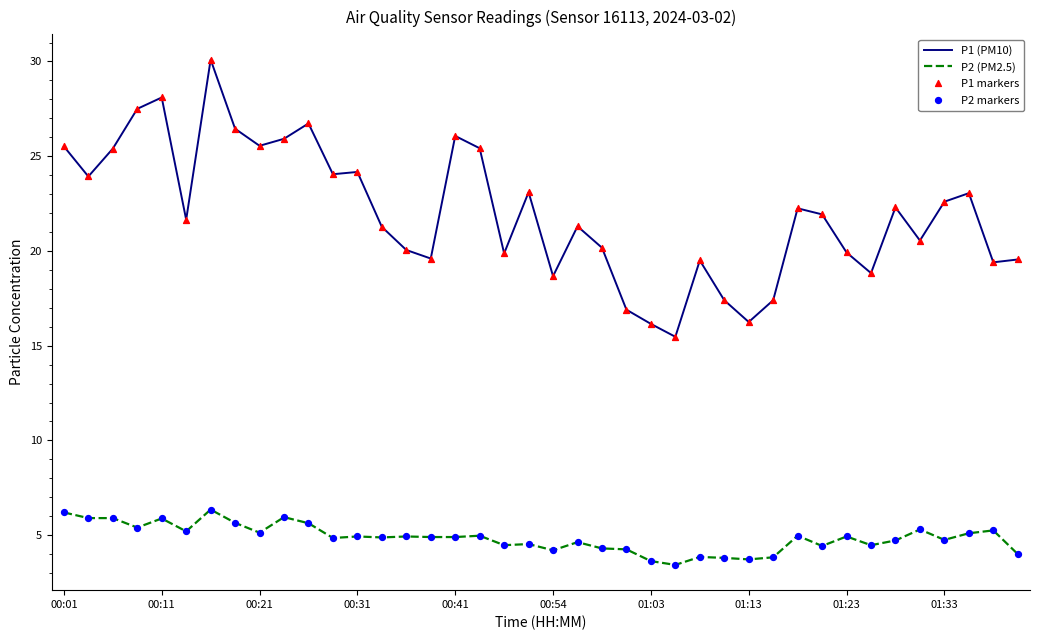

At how many categories does at least one series exceed 12?

40